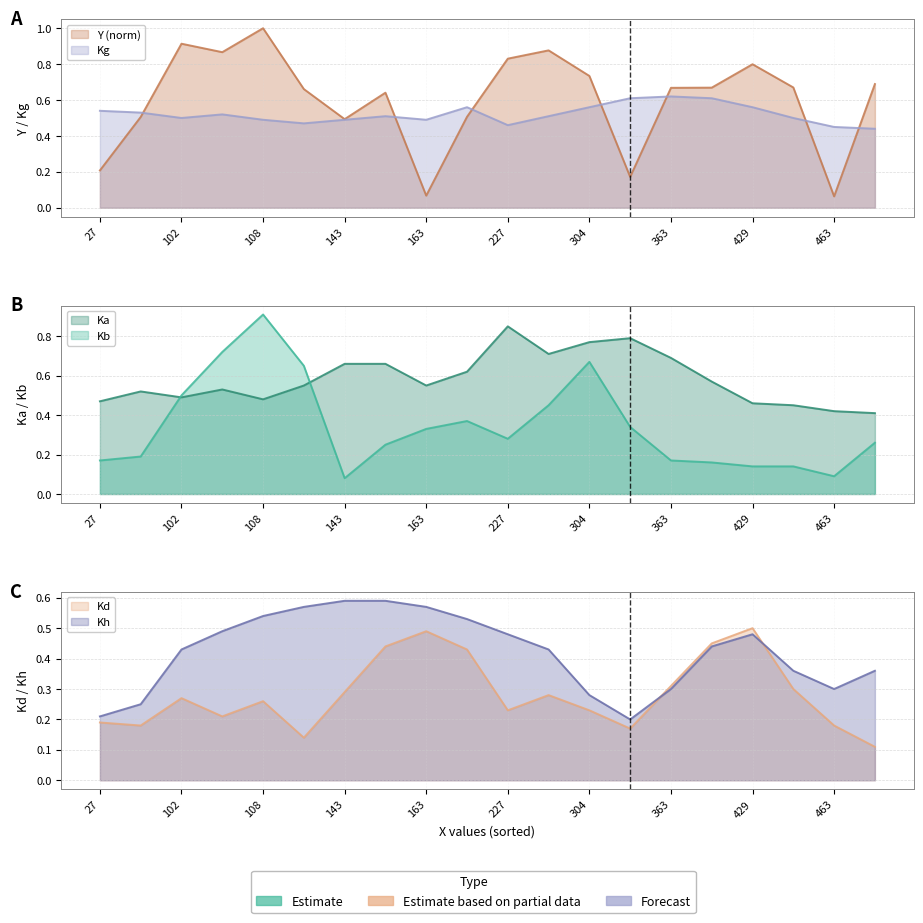

Between 27 and 143, which series saw the biggest shift?

Kh